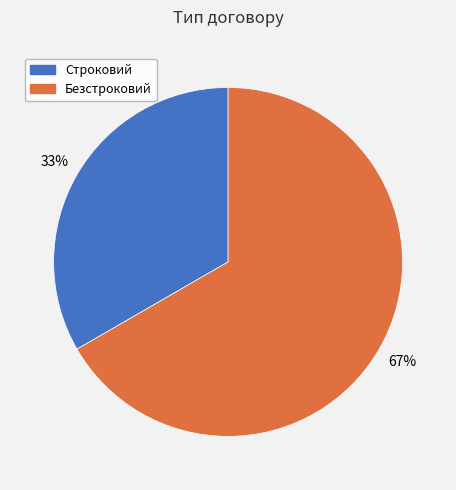

Count the number of slices in the pie.

2